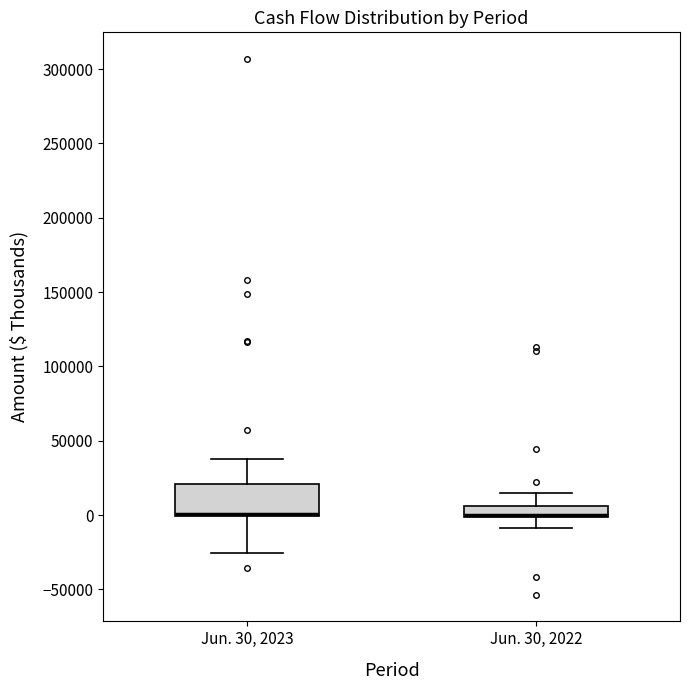

Where does the lower whisker of the box for Jun. 30, 2023 end on the y-axis? The values are not printed on the chart, so give them approximately, as read against the axis.

-25000